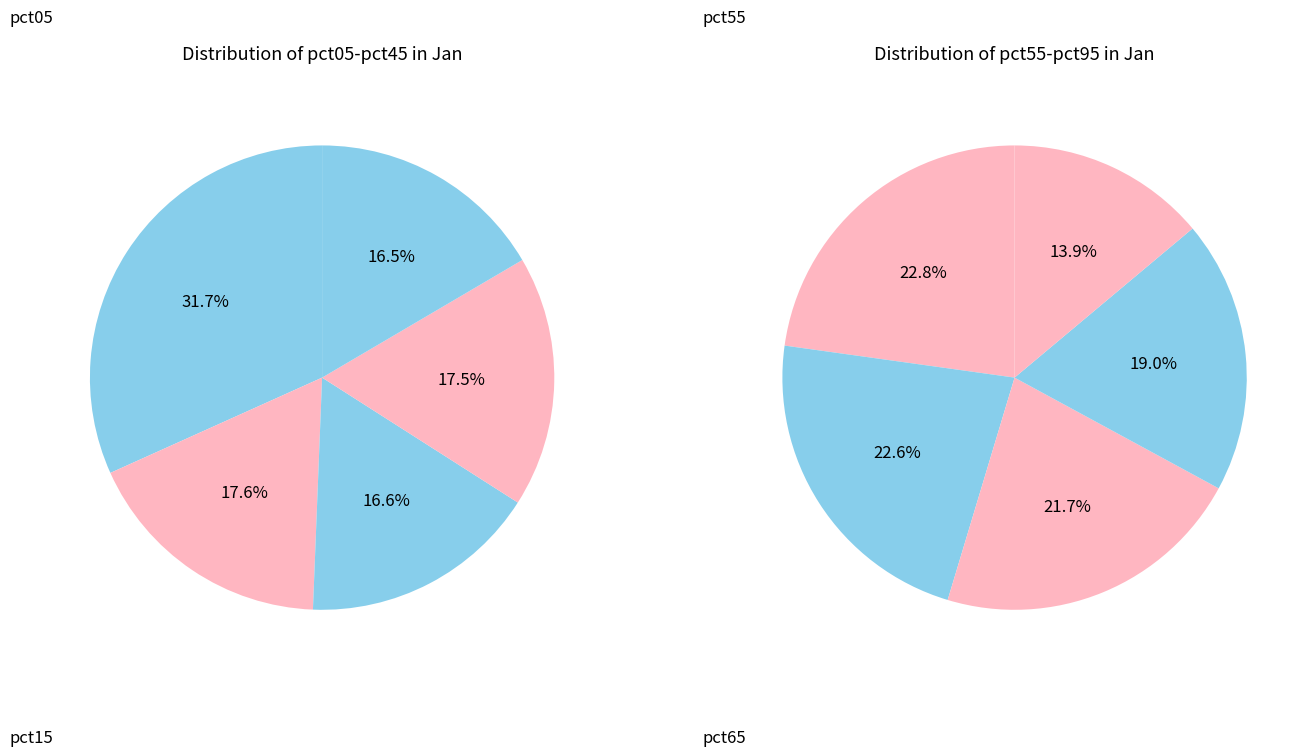

Between pct65 and pct05, which is larger?

pct05